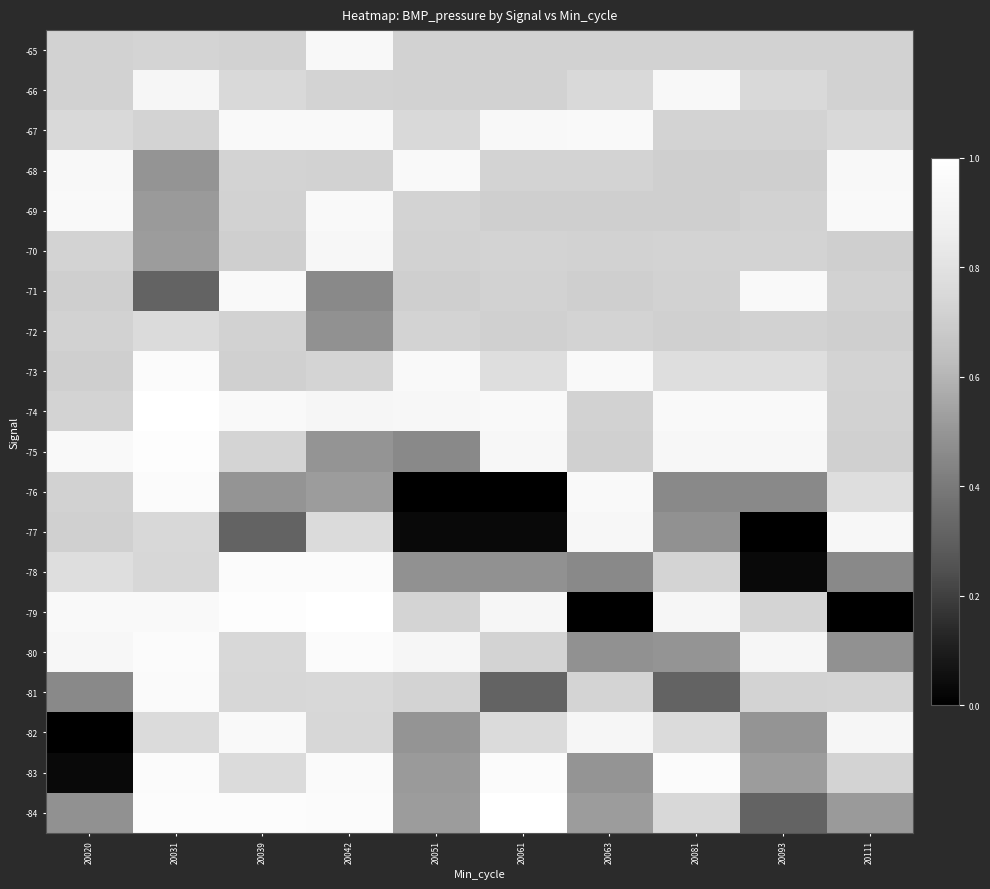

At how many categories does at least one series exceed 0?

10